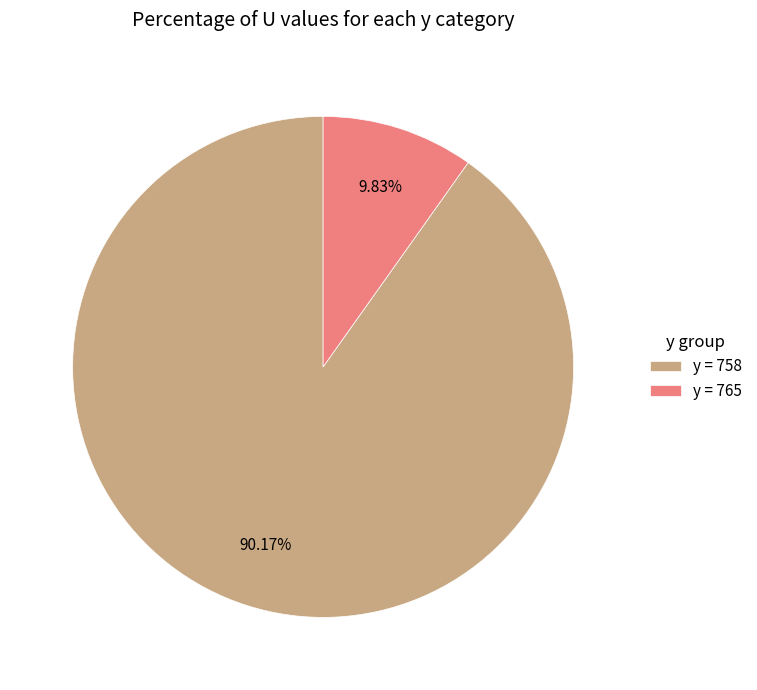

Rank the categories by value from lowest to highest.

y = 765, y = 758